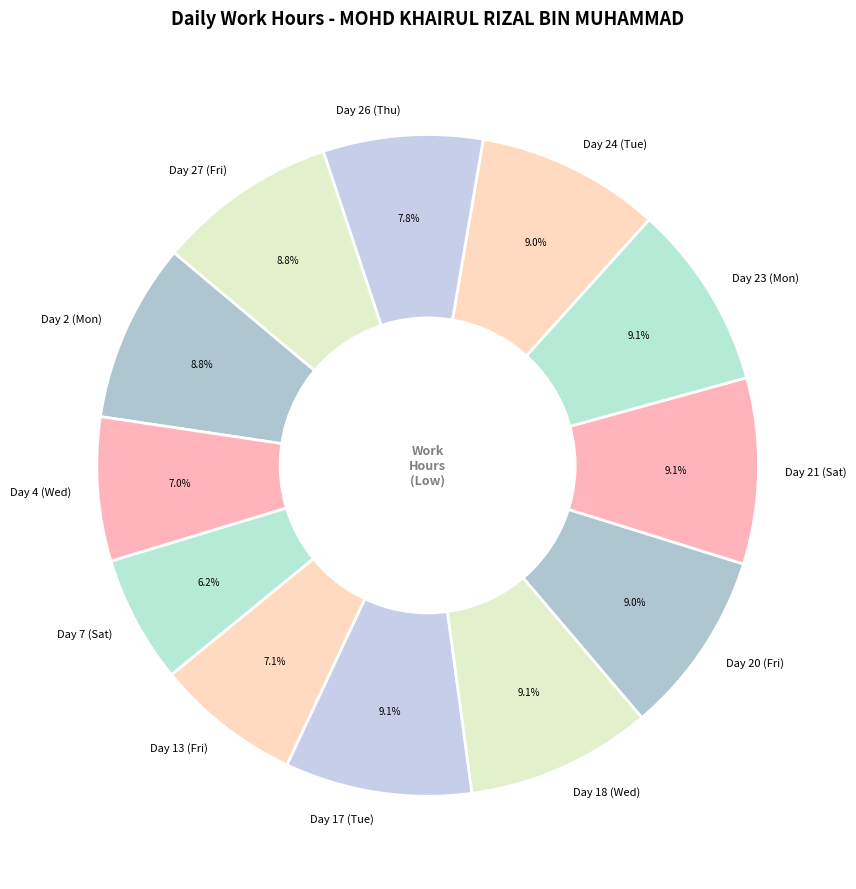

Which slice is the smallest?

Day 7 (Sat)